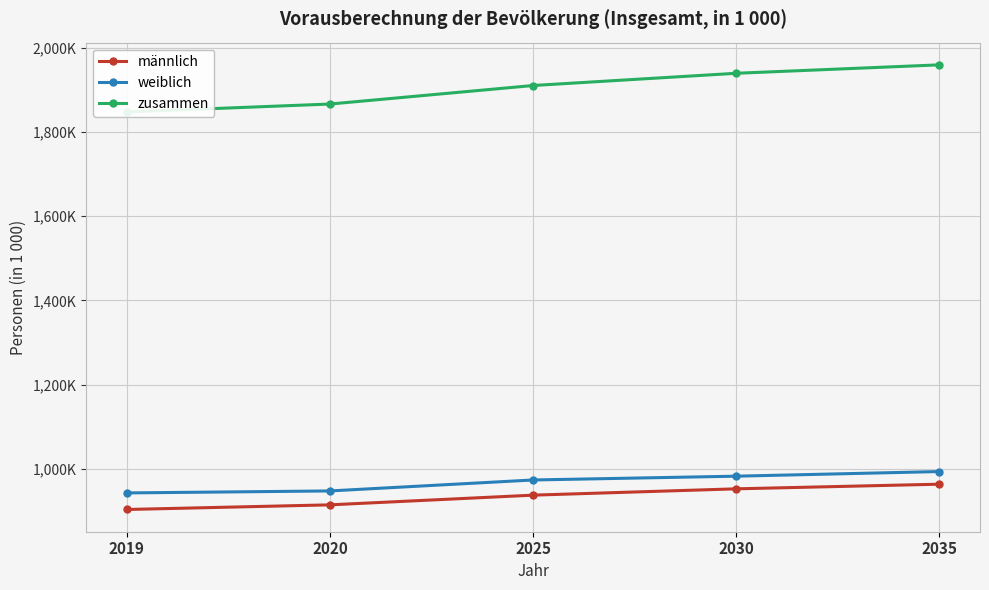

What is the spread (max minus min) of values at 2030?

986.0